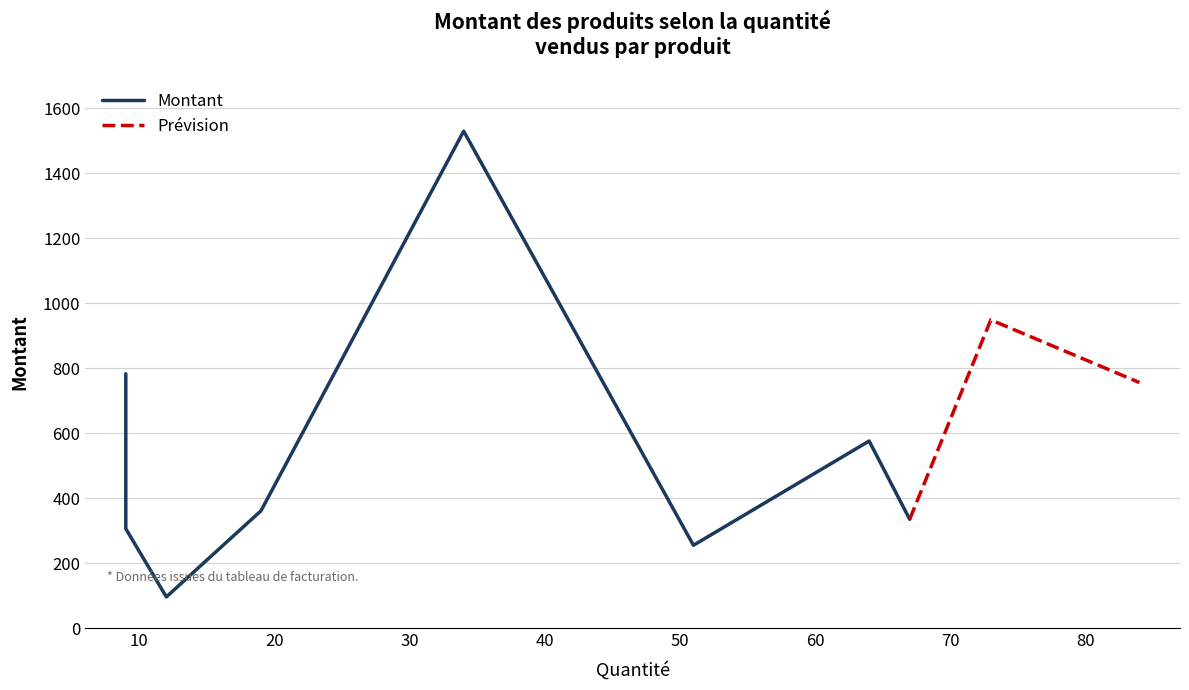

How many values in the Prévision series are below 756?

1